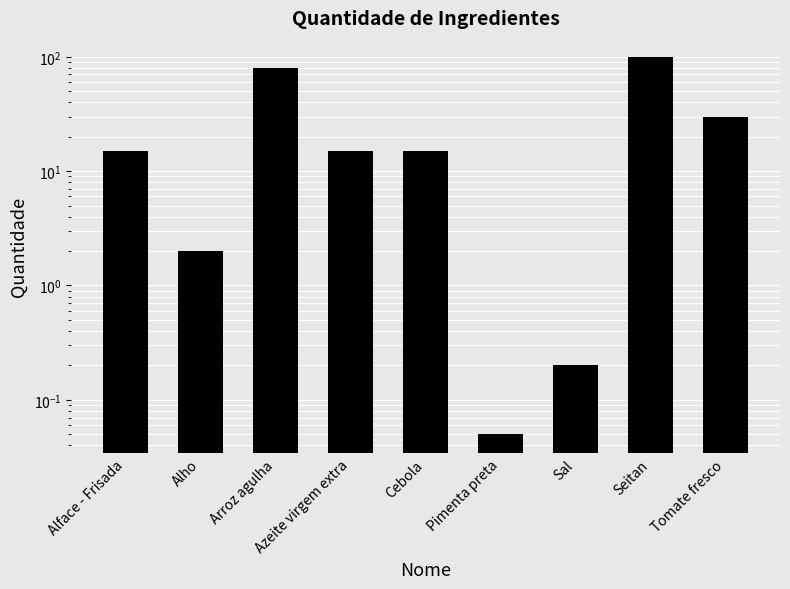

What is the label of the 7th bar from the left?

Sal